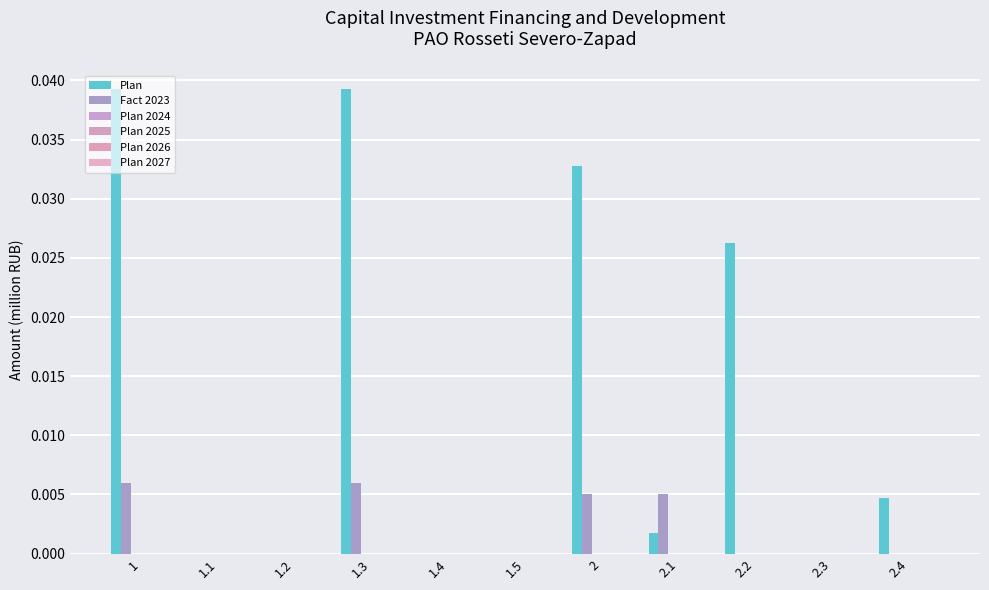

Does the chart contain stacked bars?

No